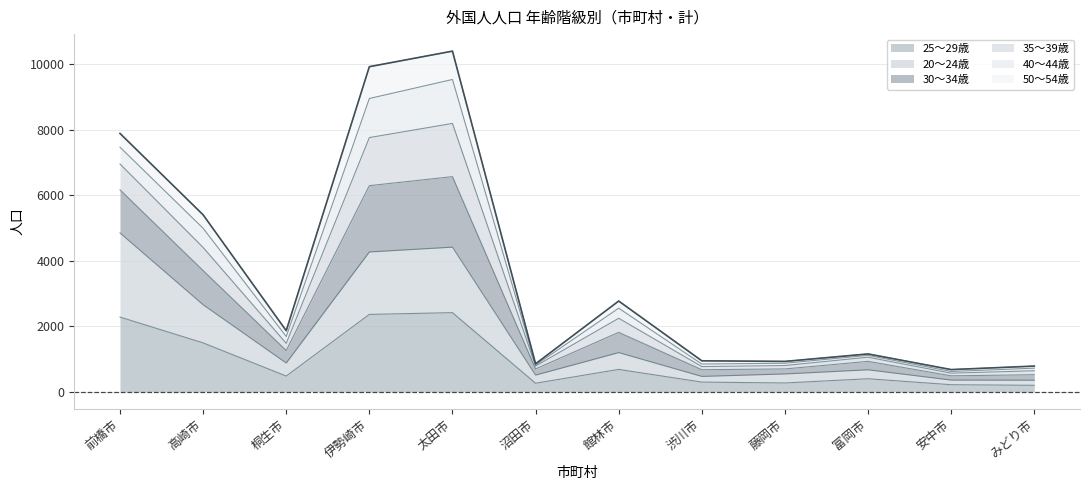

At which category does the chart reach its minimum across all series?

みどり市